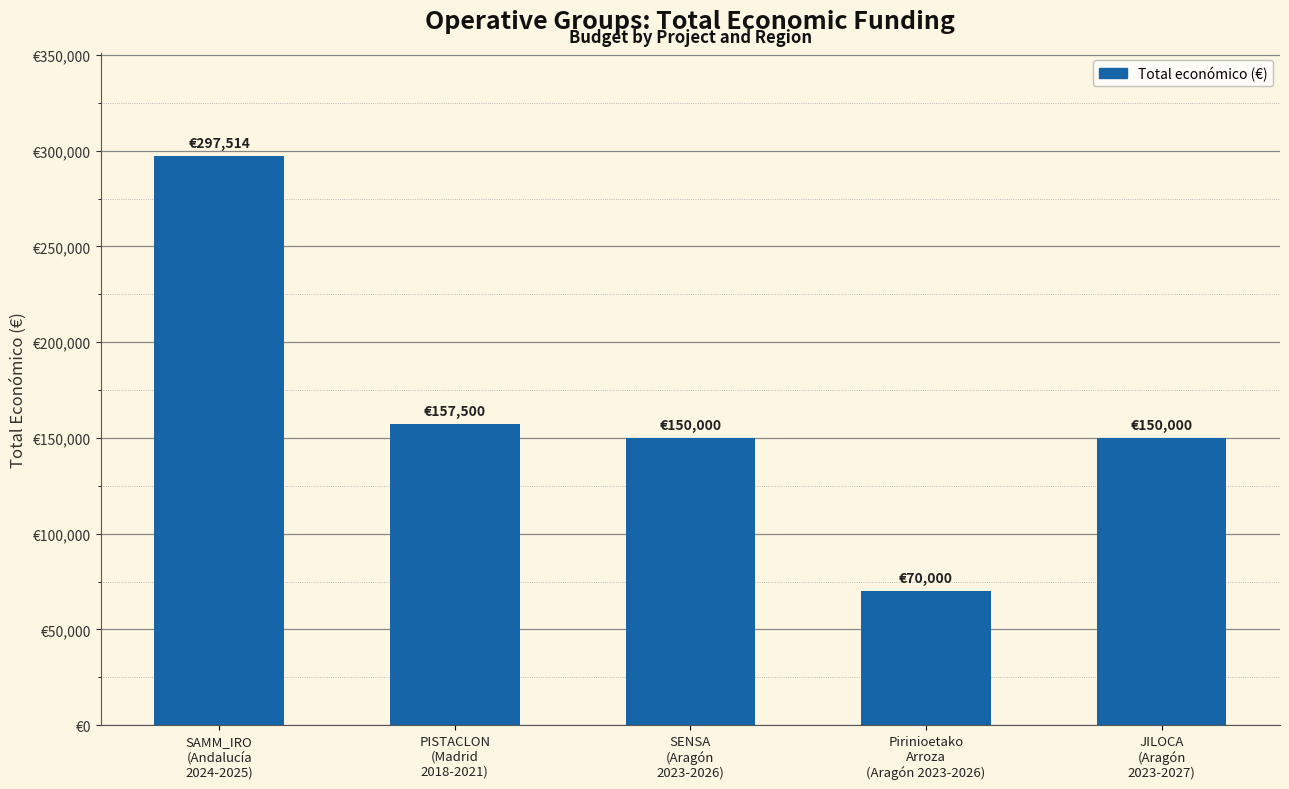

Which has a higher value, SAMM_IRO
(Andalucía
2024-2025) or JILOCA
(Aragón
2023-2027)?

SAMM_IRO
(Andalucía
2024-2025)